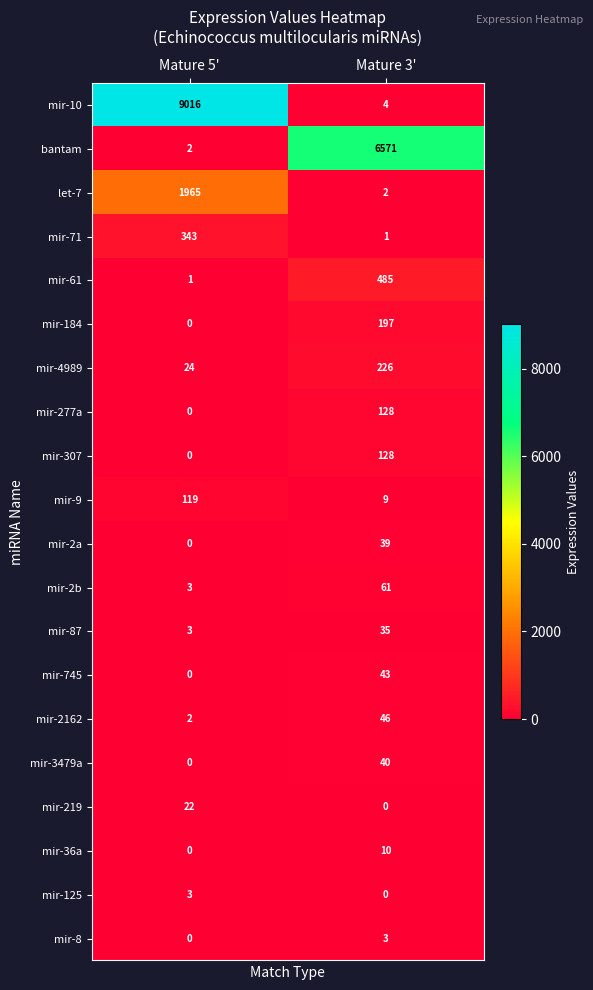

True or false: mir-9 has a value of 9 at Mature 3'.

True